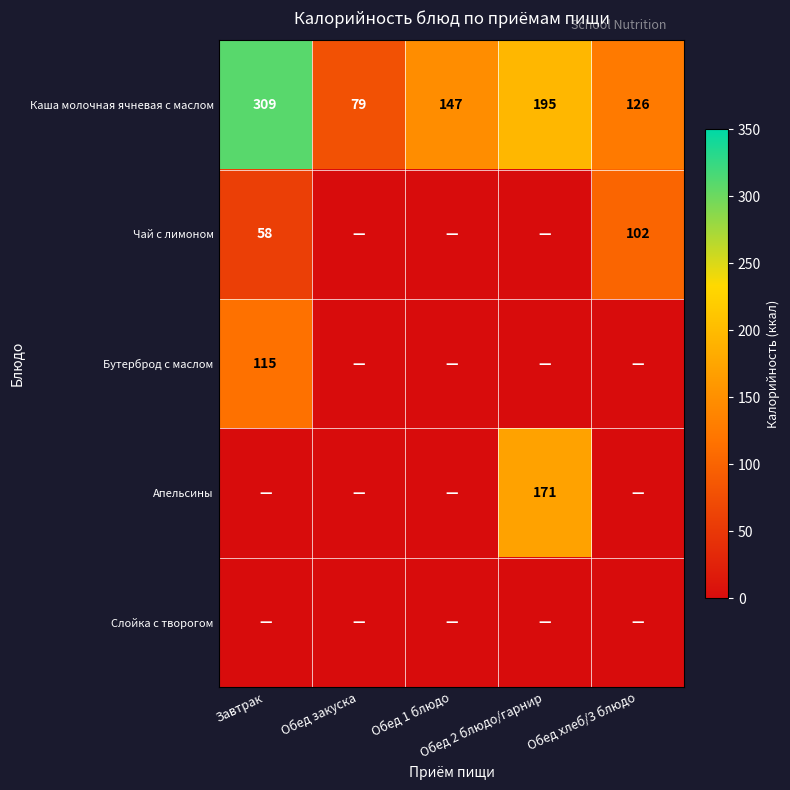

What is the difference between the highest and lowest values at Обед закуска?

79